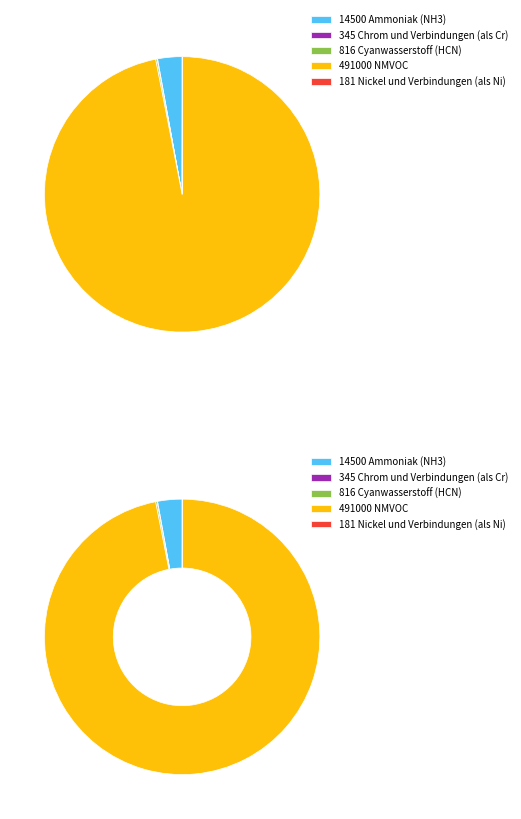

Is Ammoniak (NH3) the majority of the pie?

No